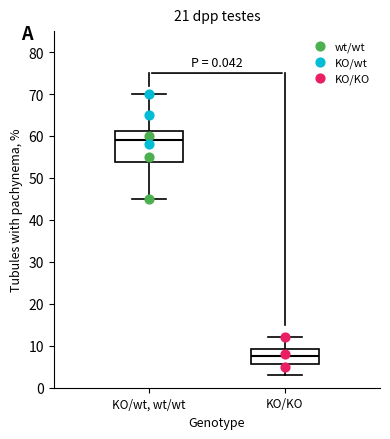

Which box has the lowest median line?

KO/KO